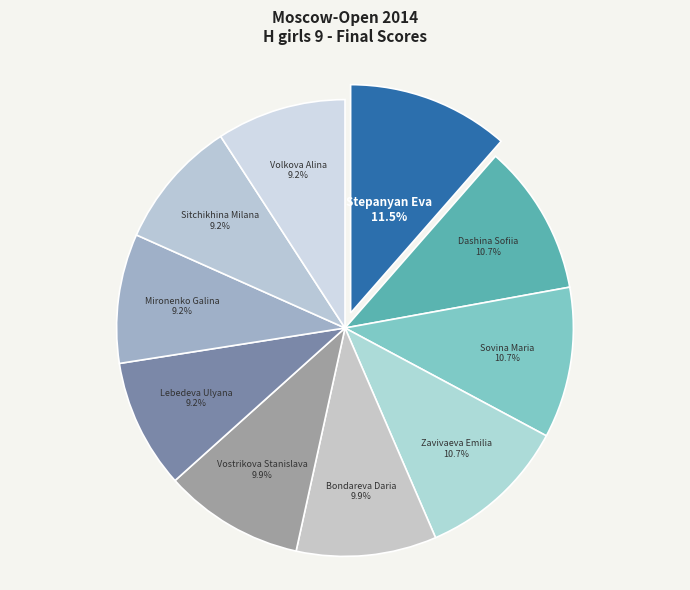

Which slice is the largest?

Stepanyan Eva